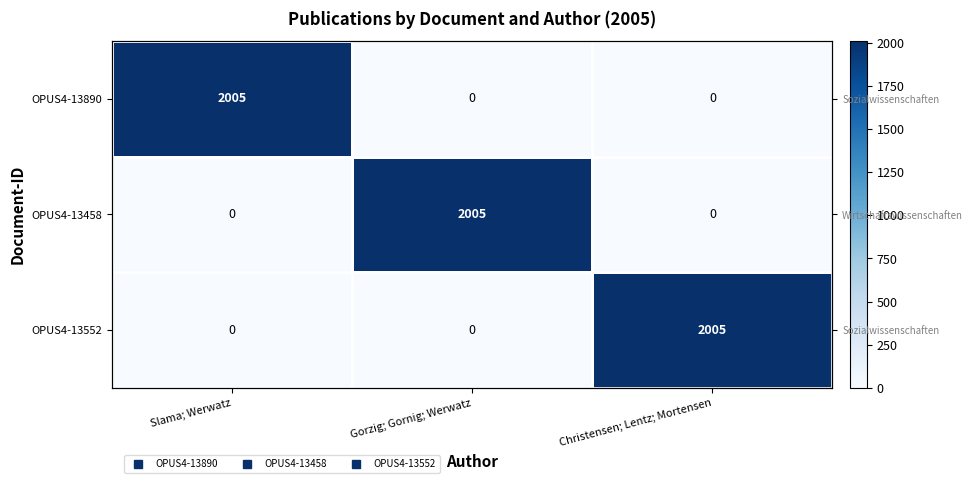

What is the total value across all series at Slama; Werwatz?

2005